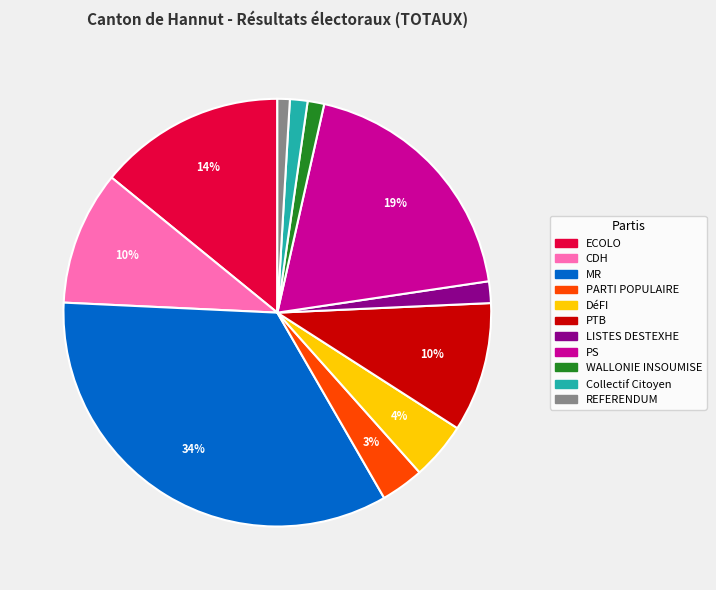

Is it true that WALLONIE INSOUMISE is 11% of the pie?

False